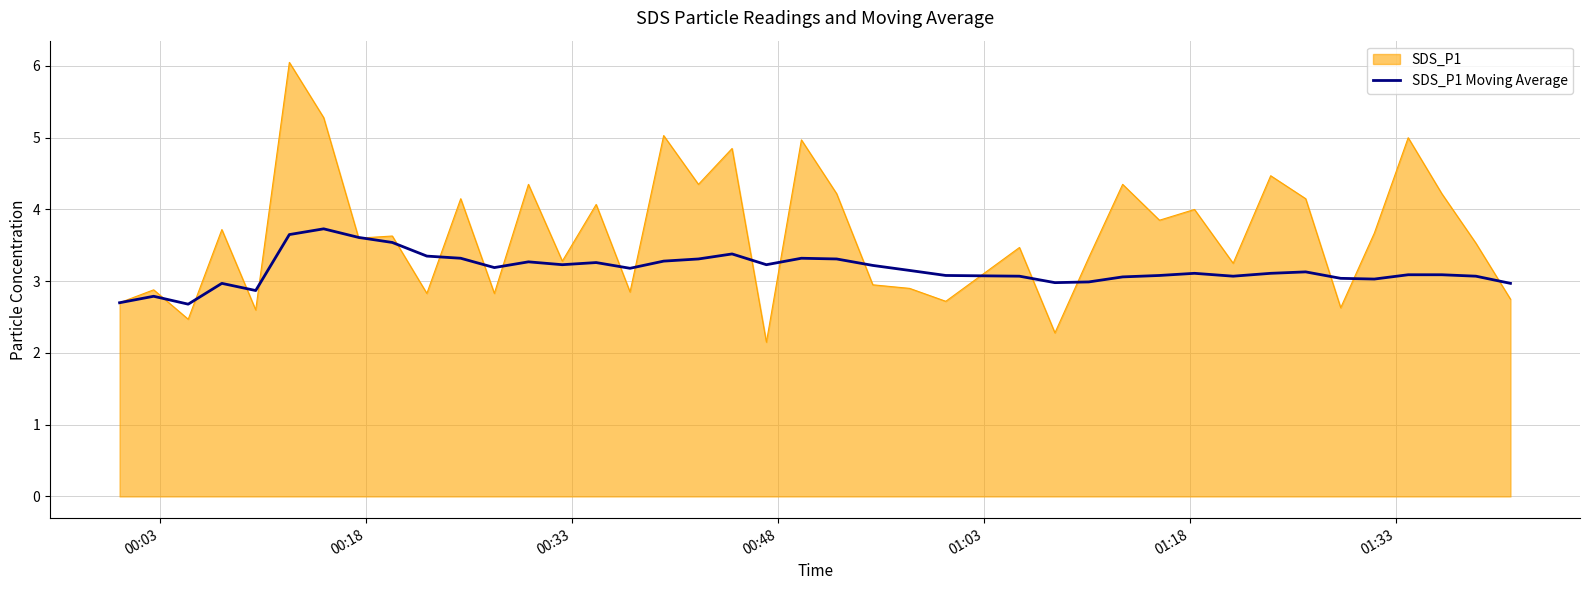

Which series has the largest range (max minus min)?

SDS_P1